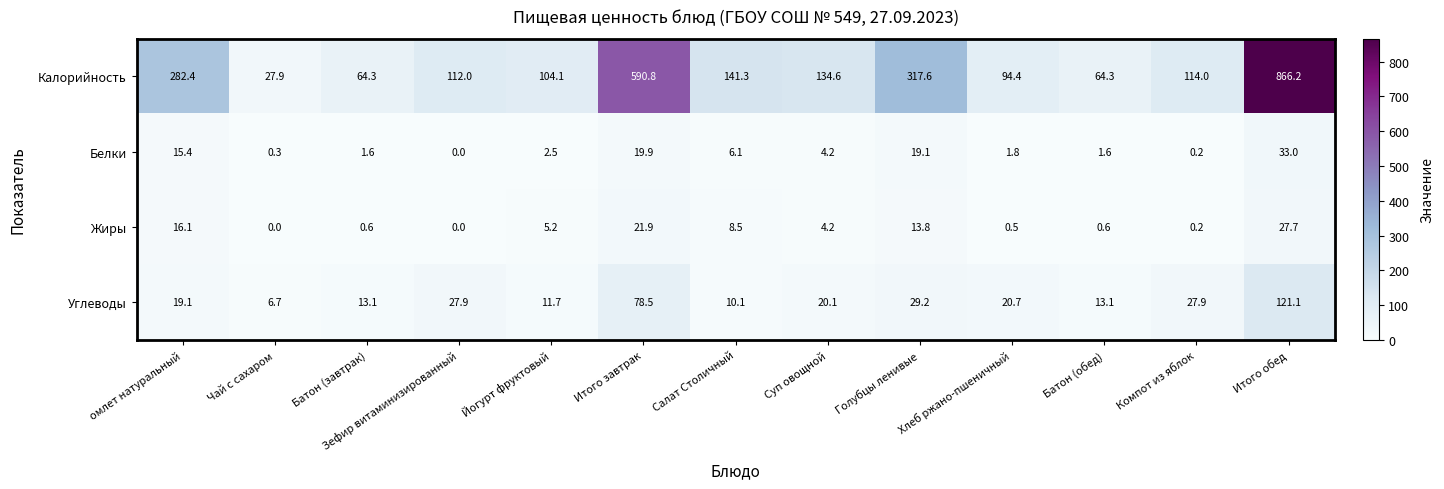

Where is Калорийность nearest to the value 447?

Голубцы ленивые